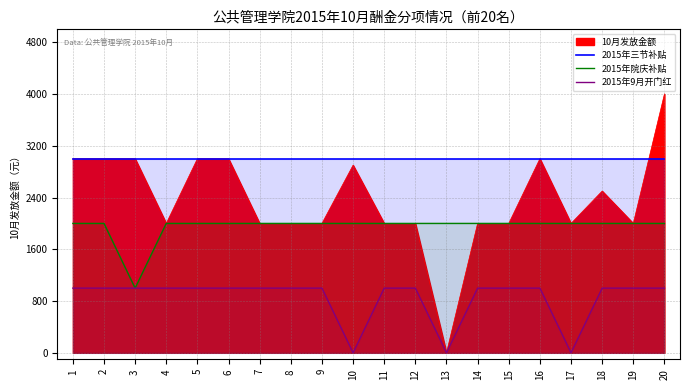

Where is 2015年院庆补贴 nearest to the value 1500?

1